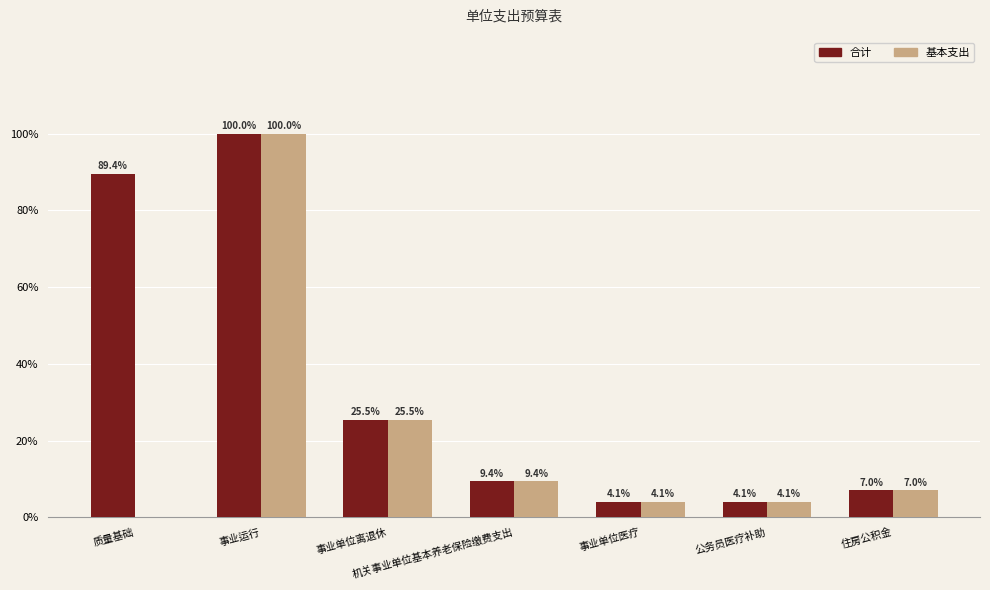

What are all the series names shown in the legend?

合计, 基本支出